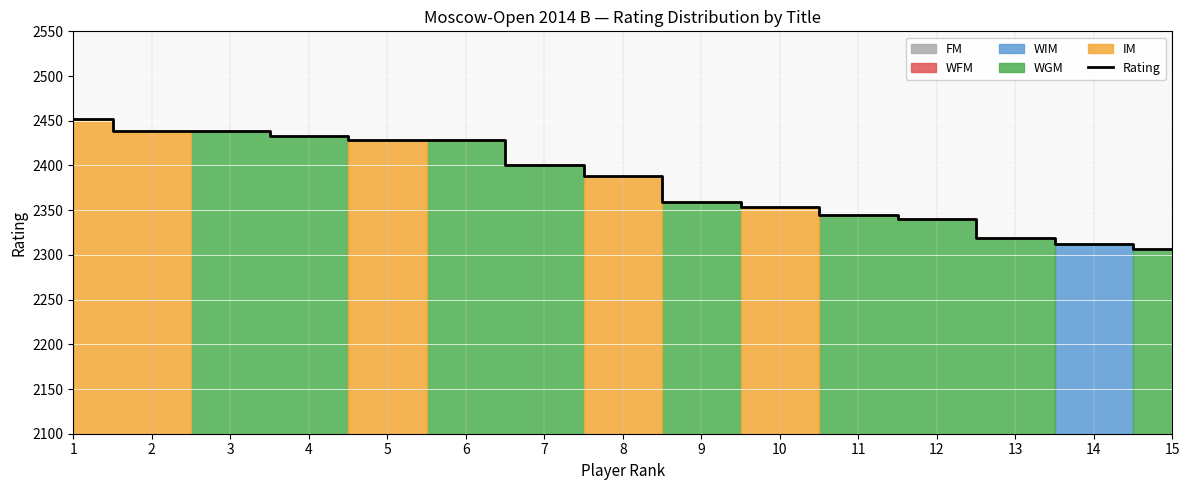

Reading left to right, extract all data points from this chart.

2452	2439	2438	2433	2428	2428	2400	2388	2359	2353	2345	2340	2319	2312	2307